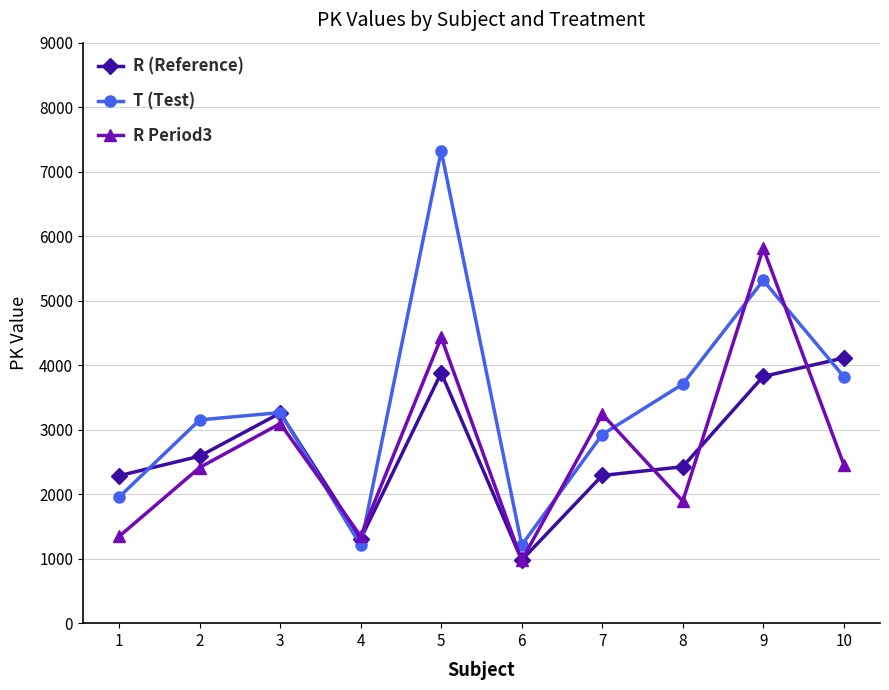

In T (Test), how many points are lower than both neighbors (excluding endpoints)?

2